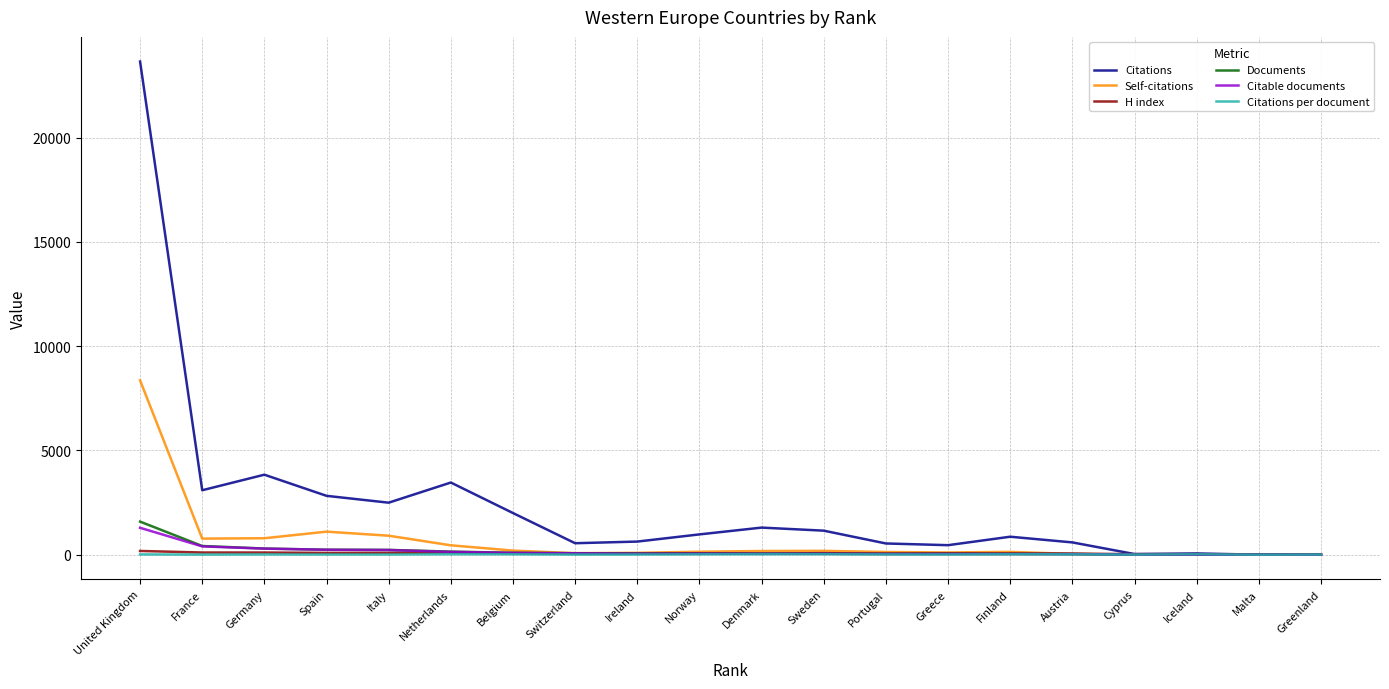

What is the minimum value shown in the chart?

1.0